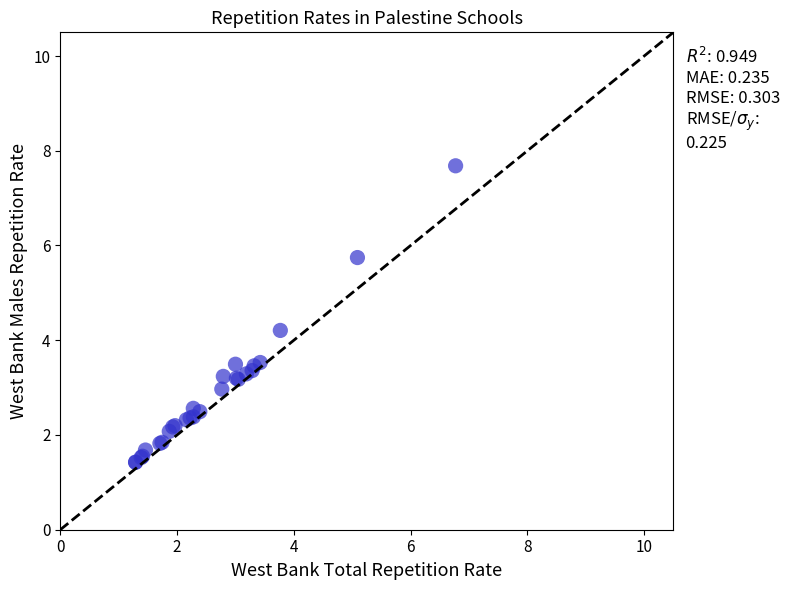

What Y value in the scatter plot is closest to 4?

4.2